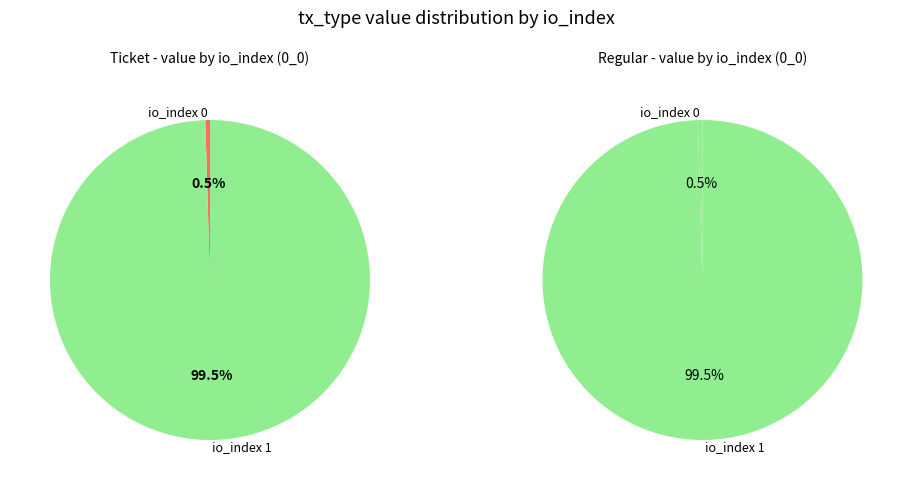

To the nearest percent, what is the difference between the largest and smallest slice percentages?

99%